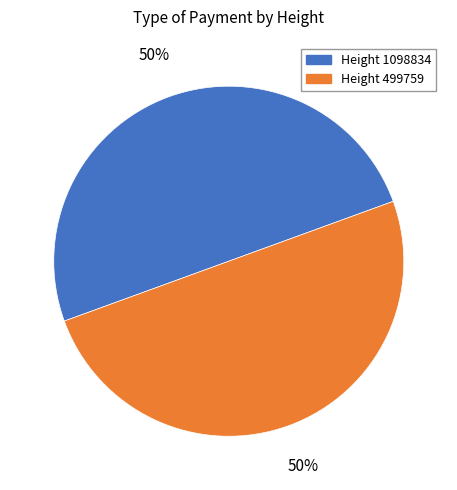

Count the number of slices in the pie.

2